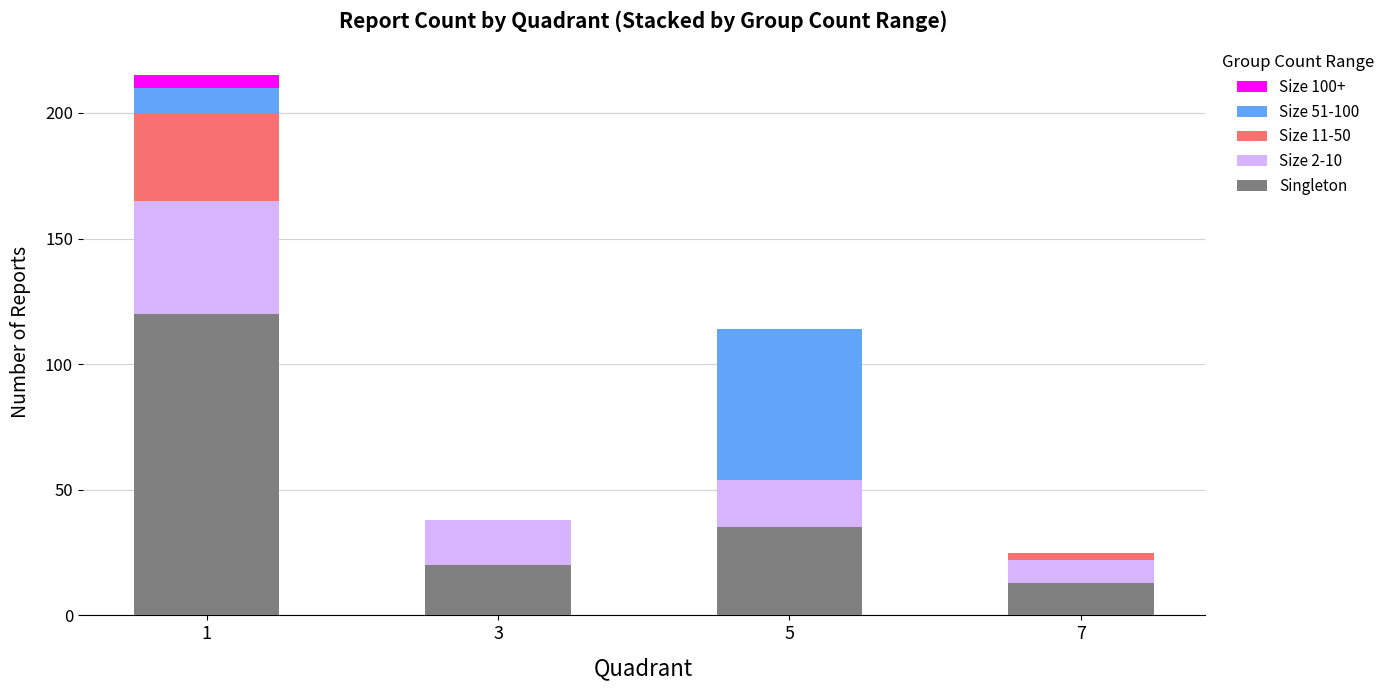

What is the maximum value for Singleton?

120